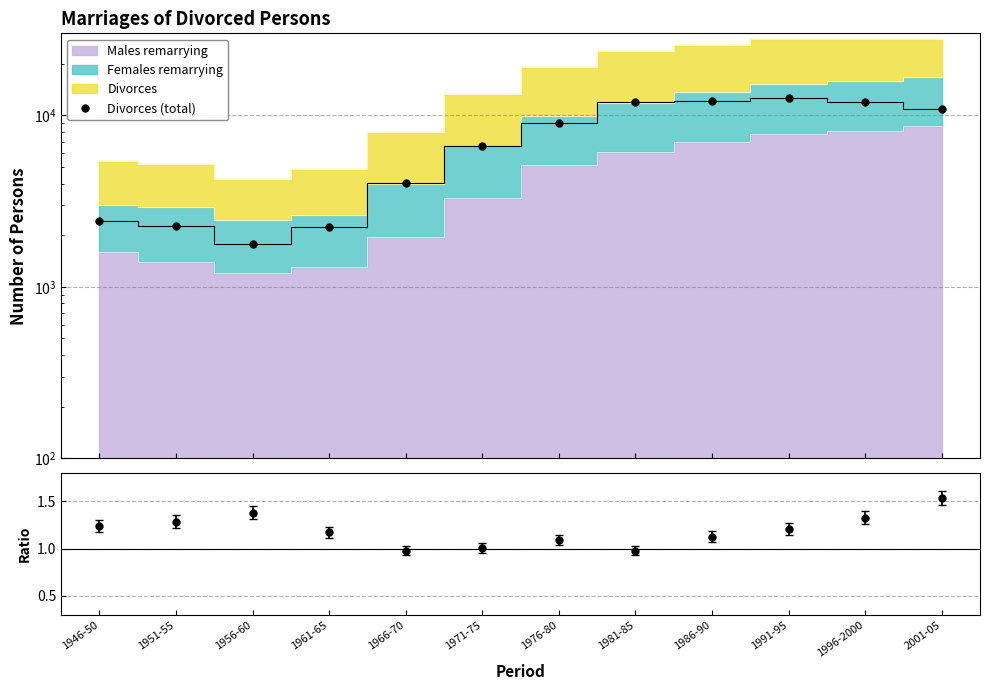

How many points are higher than both their immediate neighbors (excluding endpoints)?

1